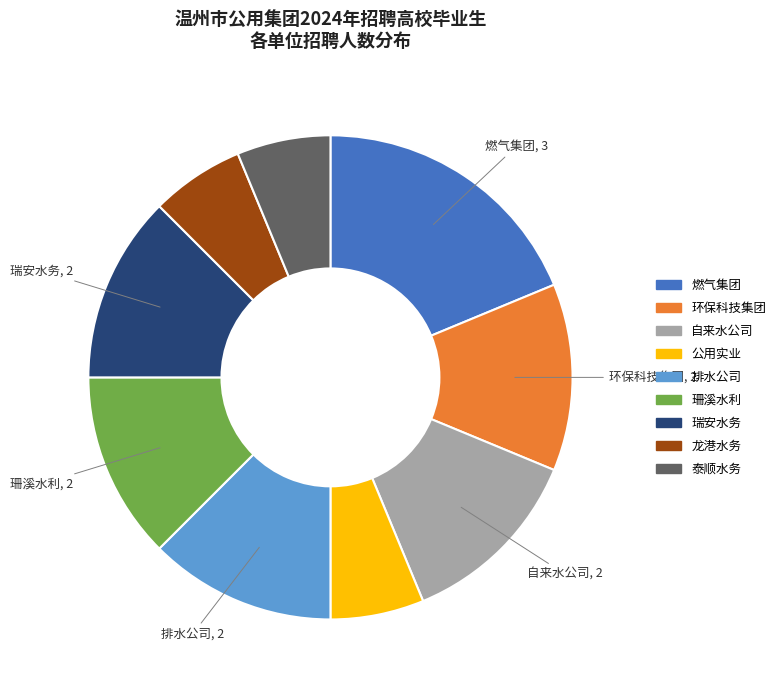

Does 泰顺水务 represent more than half of the total?

No